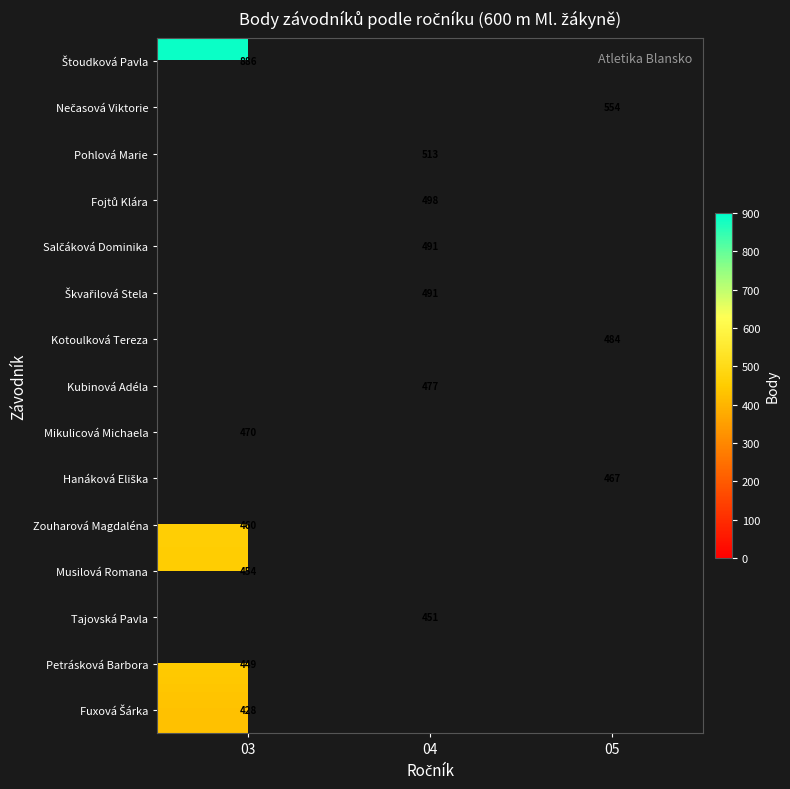

How many categories are shown in the chart?

3